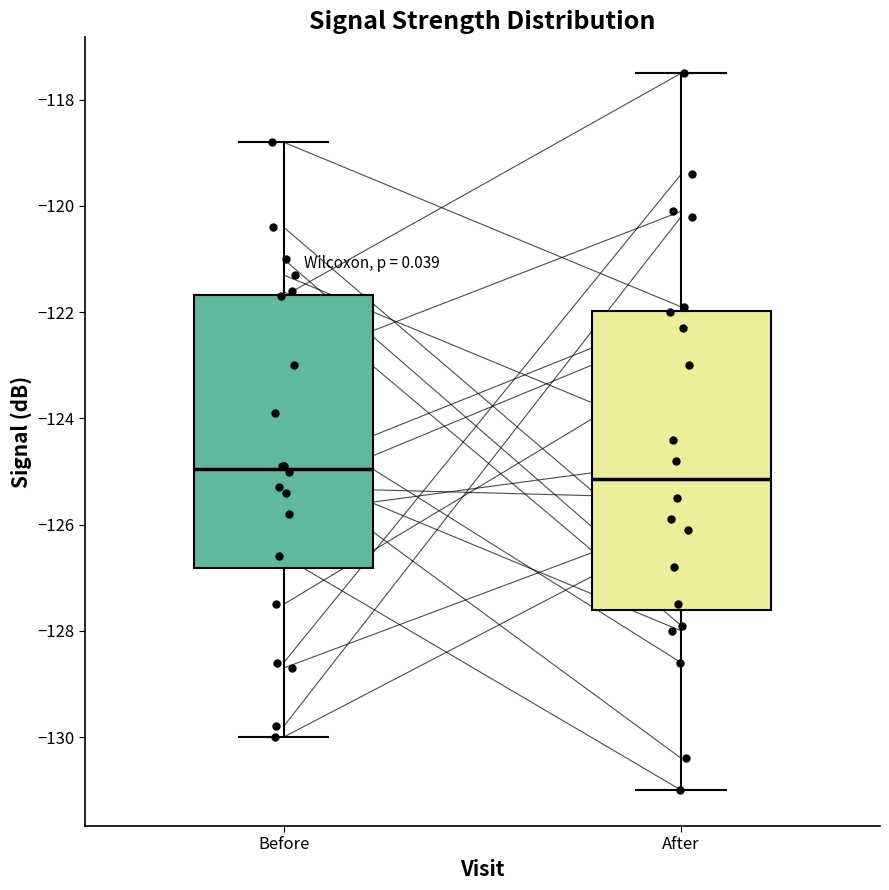

Reading left to right, transcribe this box plot: for each box, give where its median line is, the range the box spans, and where its two whiskers end, as read against the y-axis. The values are not printed on the chart, so give them approximately, as read against the axis.

Before: median -125.0, box -126.8 to -121.6, whiskers -130.0 to -118.8
After: median -125.2, box -127.6 to -122.0, whiskers -131.0 to -117.4